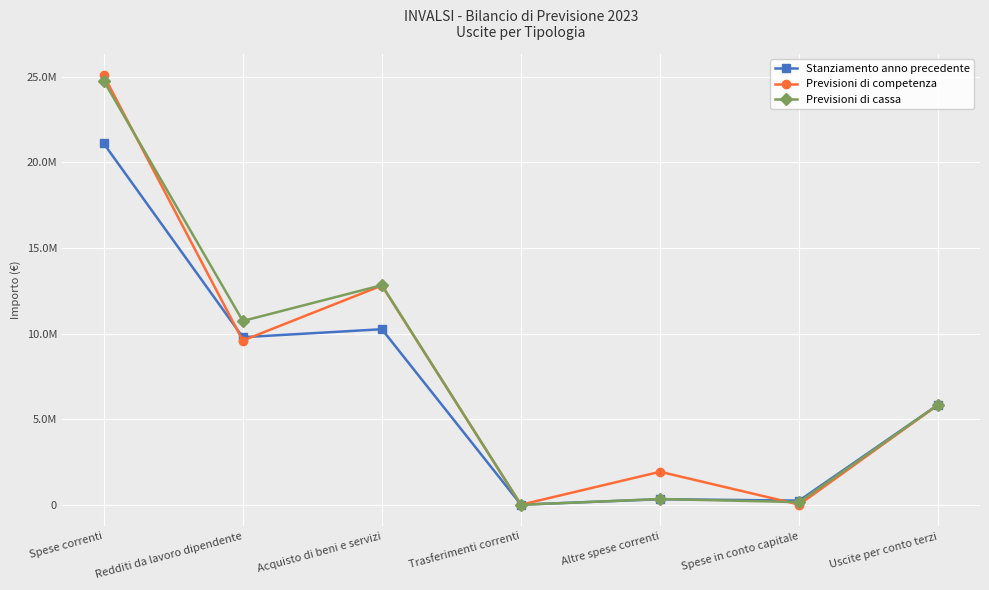

What are all the series names shown in the legend?

Stanziamento anno precedente, Previsioni di competenza, Previsioni di cassa